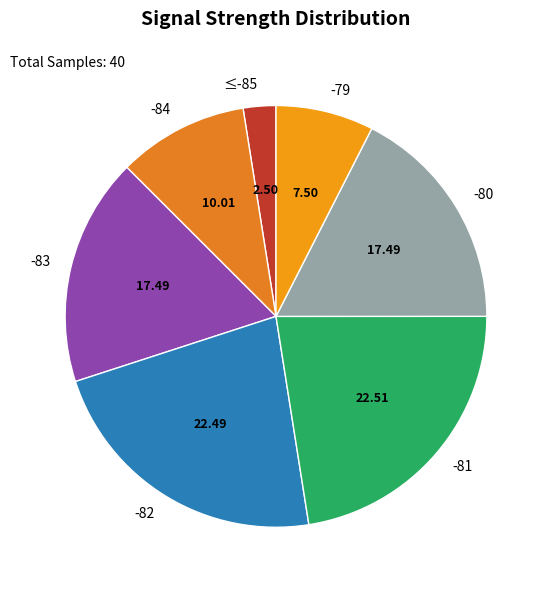

How many segments does this pie chart have?

7